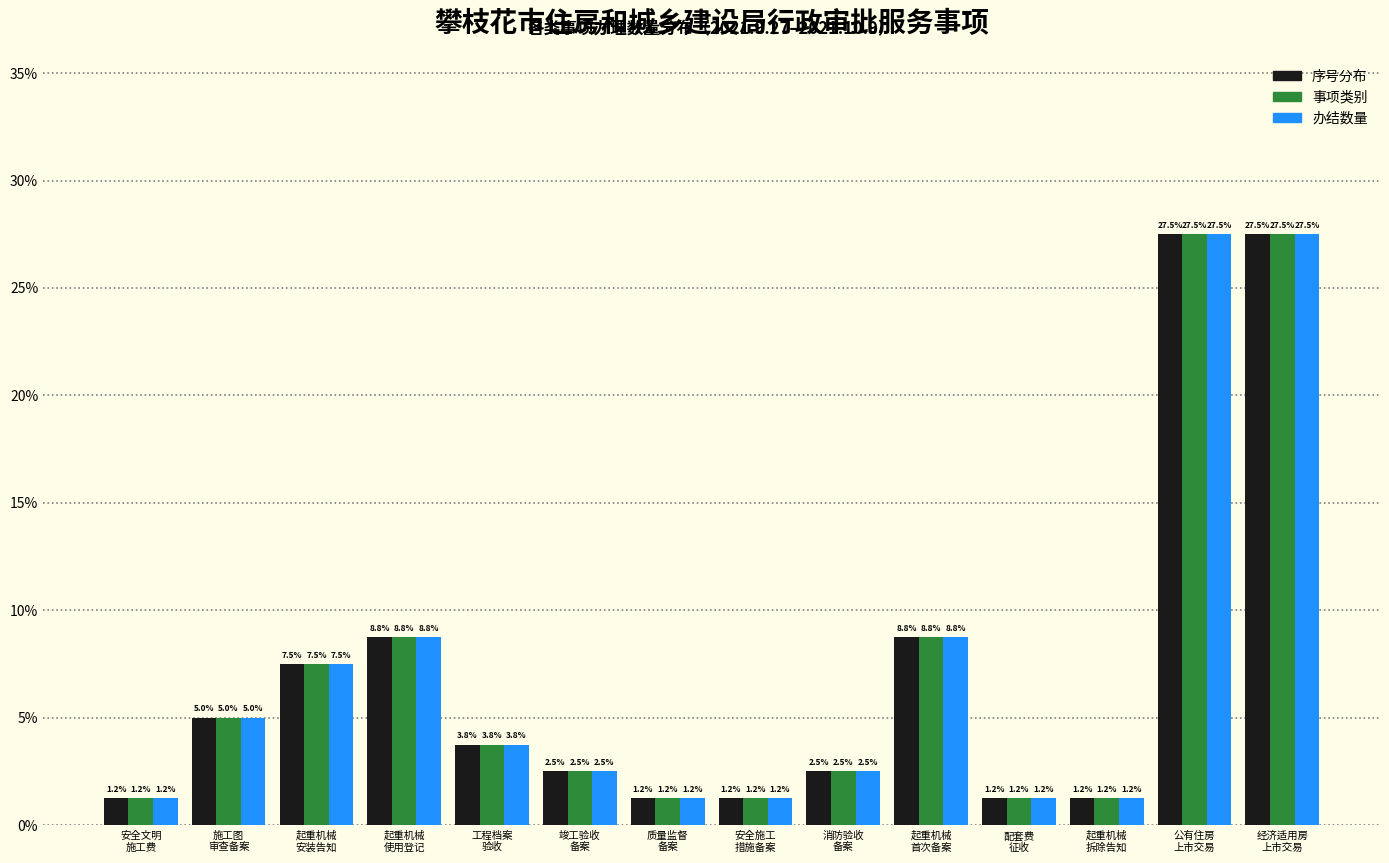

What is the highest value of the 序号分布 series?

27.5